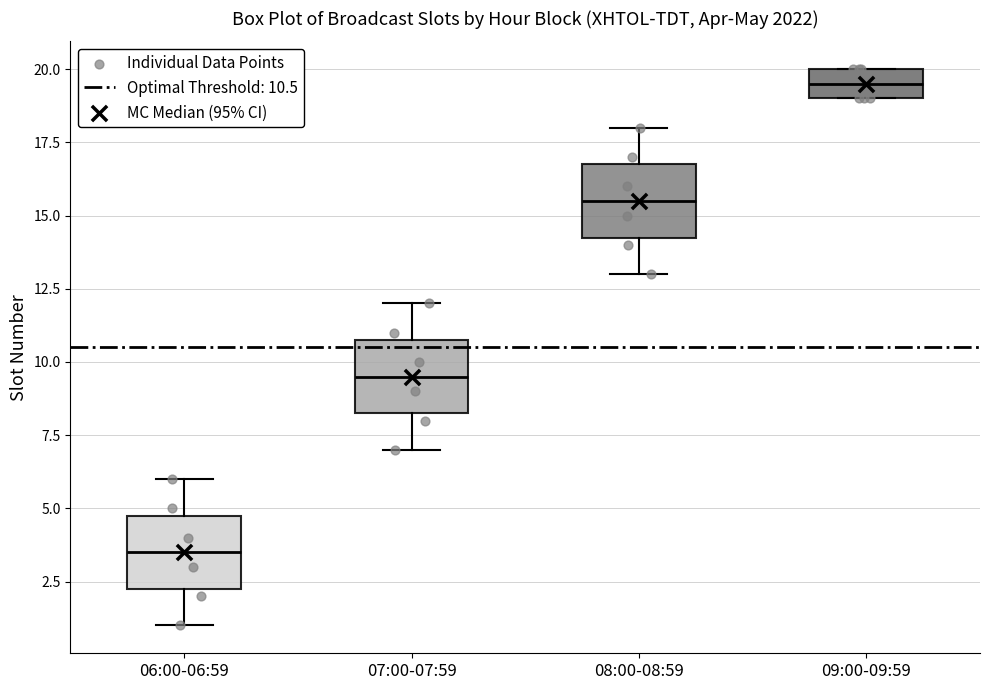

Reading left to right, read every box against the y-axis: the position of its median line, the range the box covers, and the ends of its whiskers. The values are not printed on the chart, so give them approximately, as read against the axis.

06:00-06:59: median 3.5, box 2.5 to 5.0, whiskers 1.0 to 6.0
07:00-07:59: median 9.5, box 8.5 to 11.0, whiskers 7.0 to 12.0
08:00-08:59: median 15.5, box 14.5 to 17.0, whiskers 13.0 to 18.0
09:00-09:59: median 19.5, box 19.0 to 20.0, whiskers 19.0 to 20.0